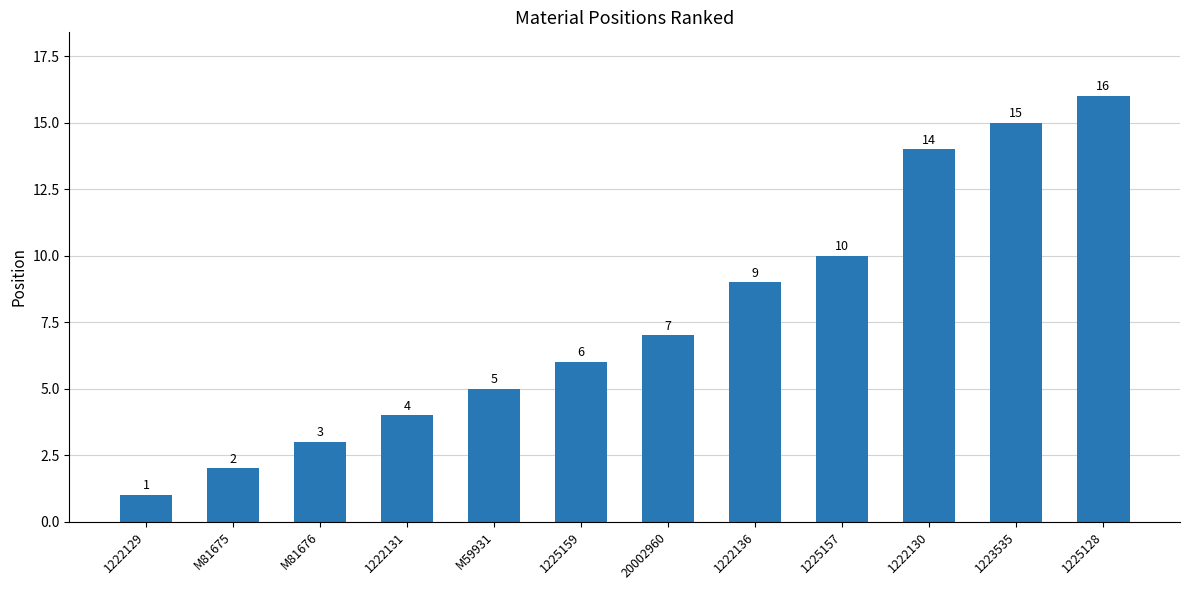

What is the value of the 7th bar from the left?

7